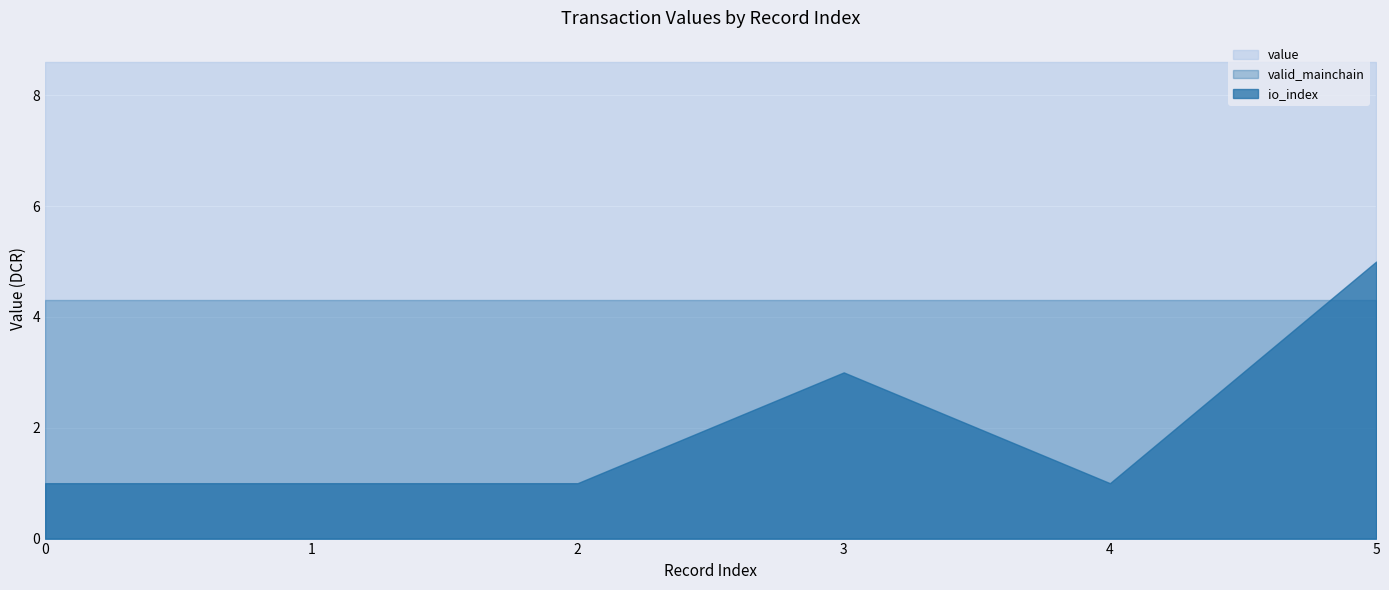

How many lines are shown in the chart?

3